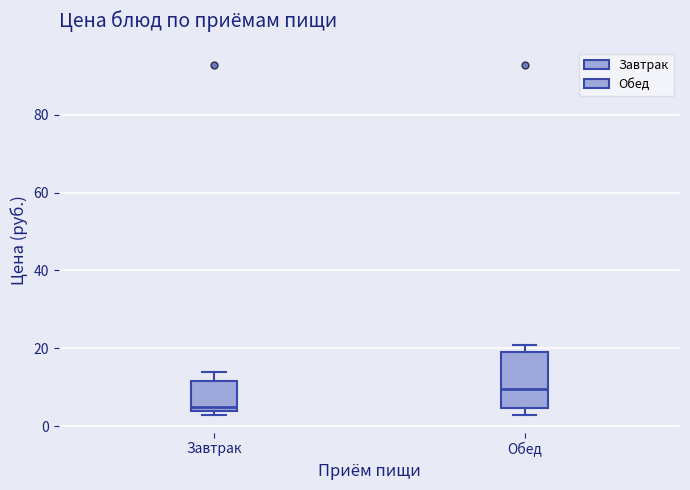

Which box has the lowest median line?

Завтрак